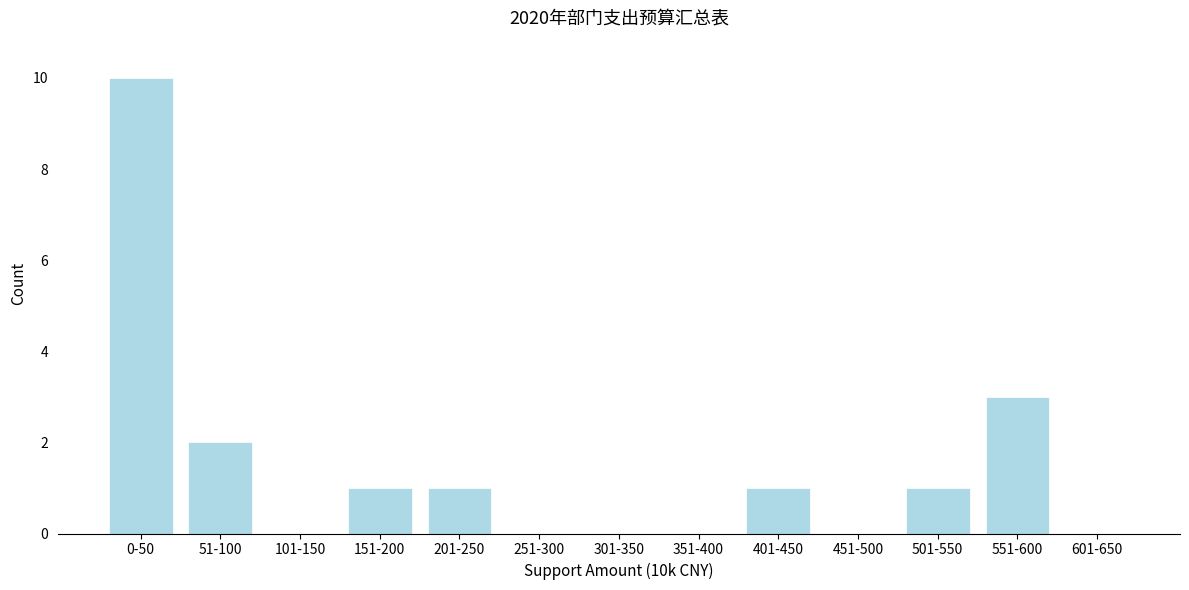

Reading right to left, list all the values displayed in this chart.

601-650=0	551-600=3	501-550=1	451-500=0	401-450=1	351-400=0	301-350=0	251-300=0	201-250=1	151-200=1	101-150=0	51-100=2	0-50=10